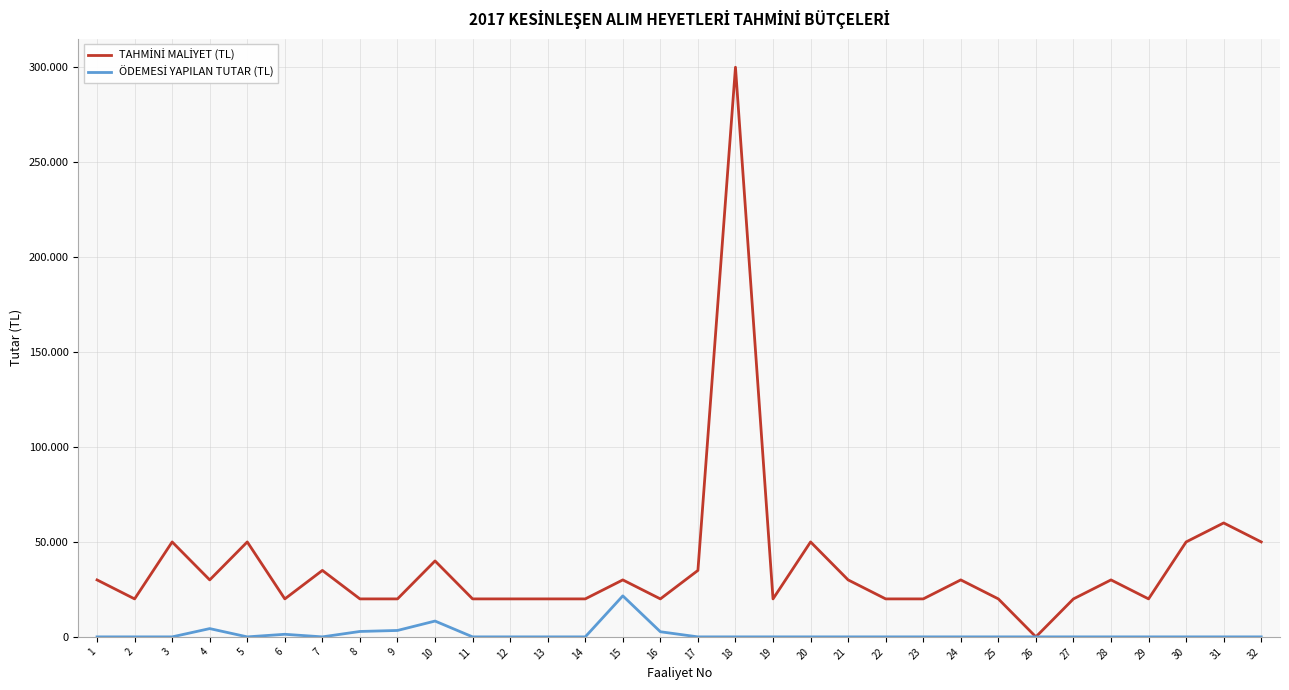

Reading left to right, extract all data points from this chart.

TAHMİNİ MALİYET (TL): 30000.0	20000.0	50000.0	30000.0	50000.0	20000.0	35000.0	20000.0	20000.0	40000.0	20000.0	20000.0	20000.0	20000.0	30000.0	20000.0	35000.0	300000.0	20000.0	50000.0	30000.0	20000.0	20000.0	30000.0	20000.0	0.0	20000.0	30000.0	20000.0	50000.0	60000.0	50000.0
ÖDEMESİ YAPILAN TUTAR (TL): 0.0	0.0	0.0	4357.6	0.0	1360.7	0.0	2850.0	3380.0	8330.0	0.0	0.0	0.0	0.0	21600.0	2700.0	0.0	0.0	0.0	0.0	0.0	0.0	0.0	0.0	0.0	0.0	0.0	0.0	0.0	0.0	0.0	0.0